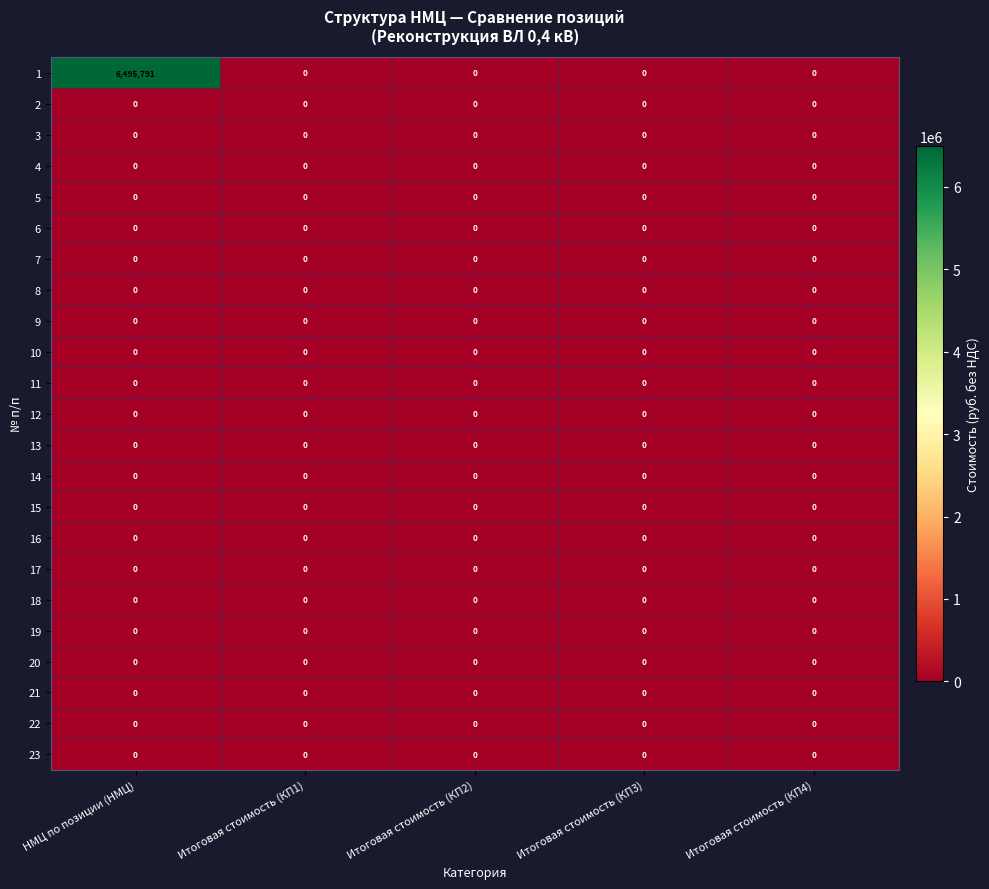

At which category is the sum across all series the highest?

НМЦ по позиции (НМЦ)